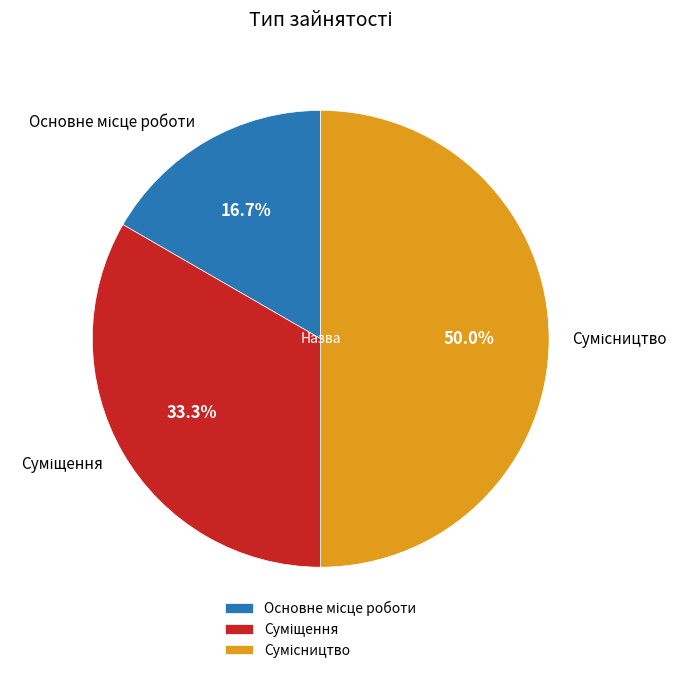

To the nearest percent, what is the difference between the Суміщення and Сумісництво slice percentages?

17%